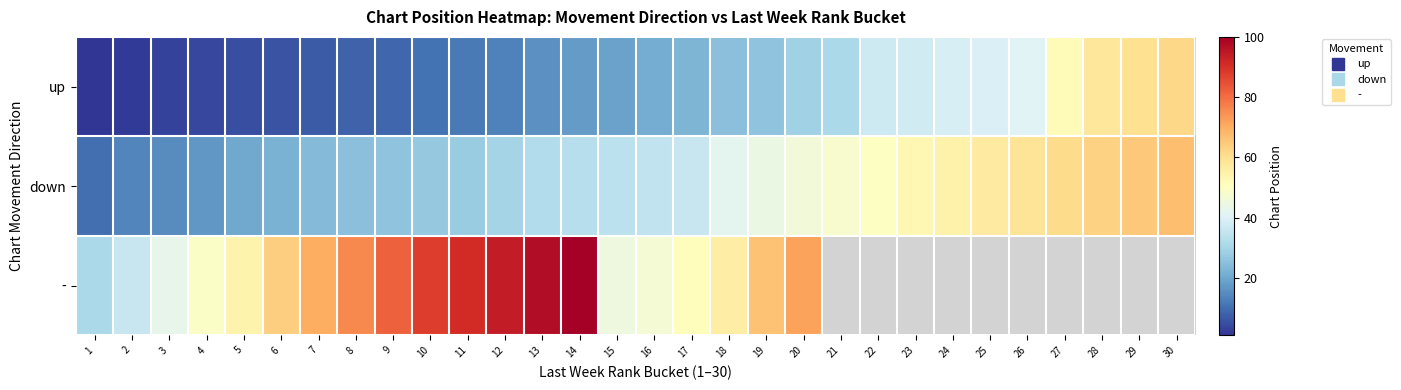

The down series shows 35.0 at 16. True or false?

True